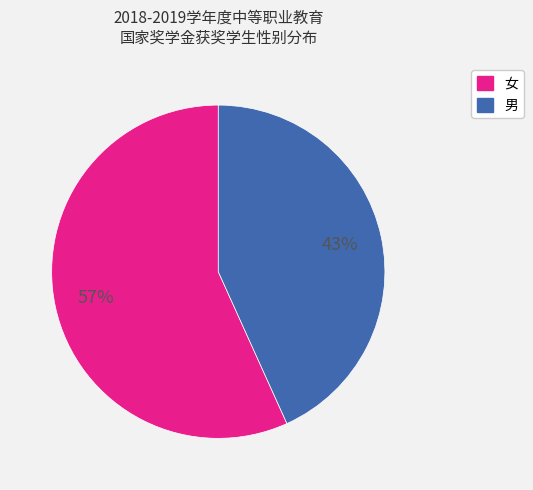

Rank the categories by value from highest to lowest.

女, 男